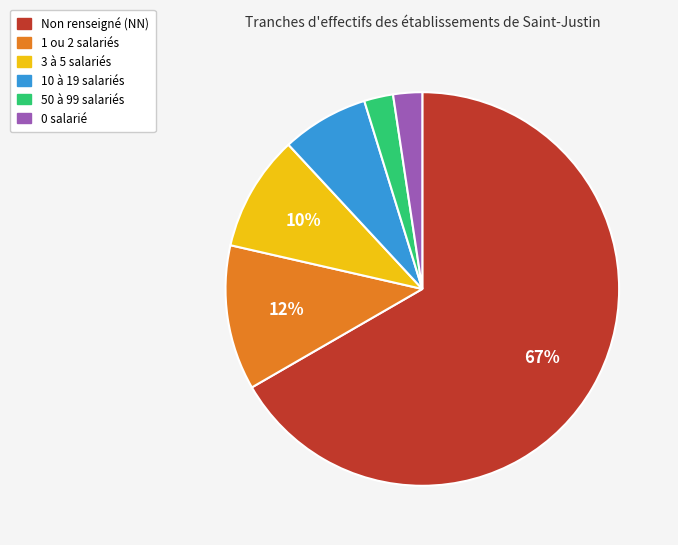

What is the largest slice in the pie chart?

Non renseigné (NN)